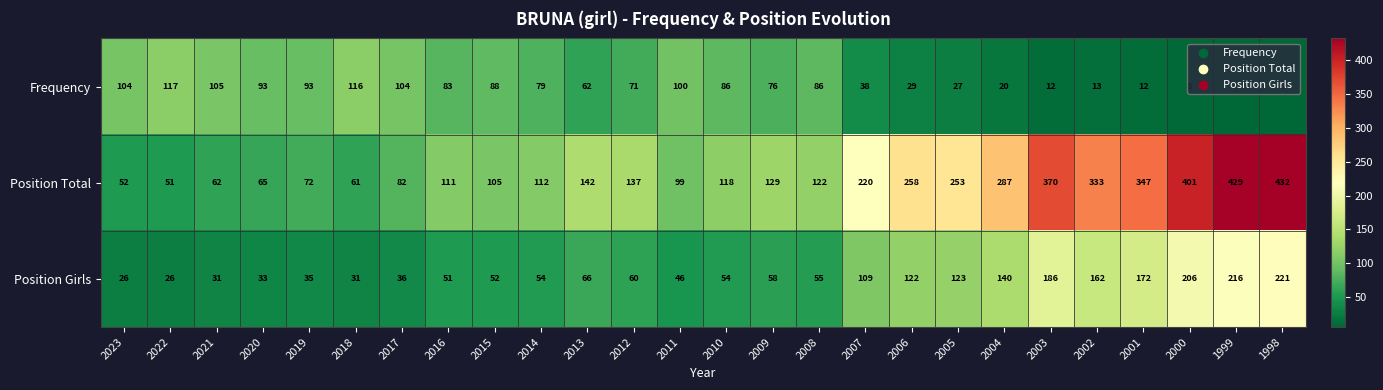

What is the spread (max minus min) of values at 2015?

53